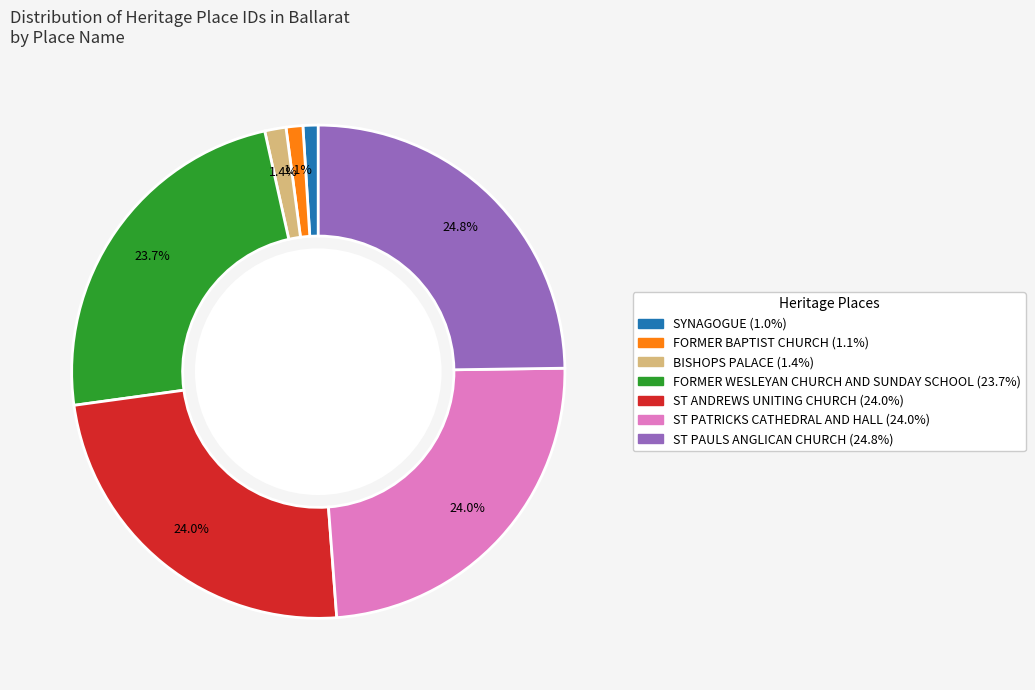

Does ST PATRICKS CATHEDRAL AND HALL represent more than half of the total?

No